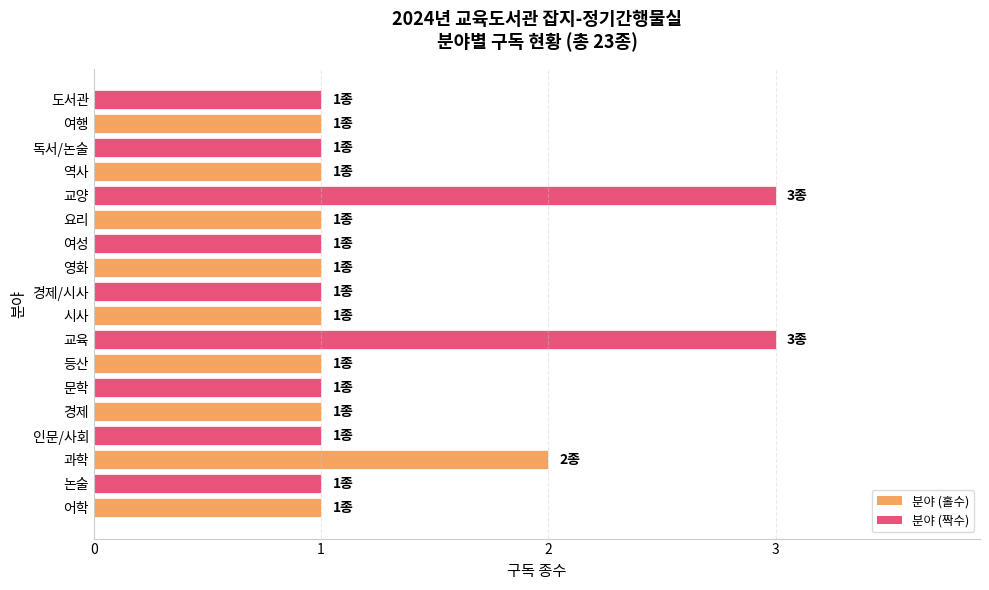

What is the greatest value displayed?

3